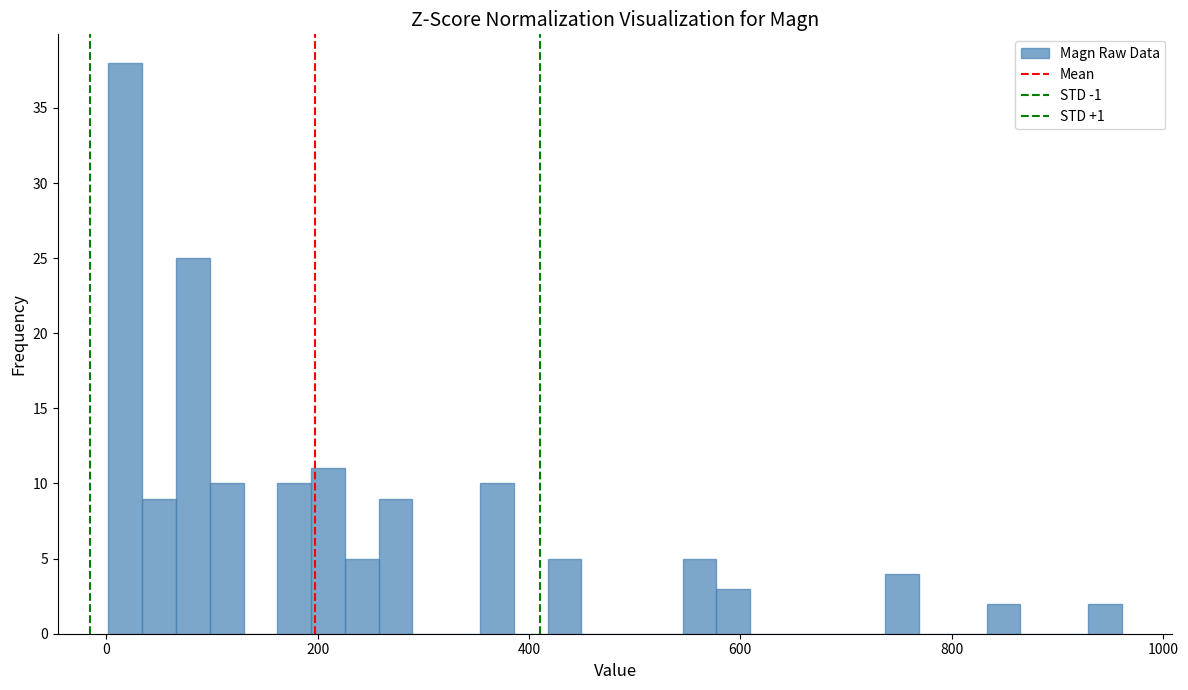

Around what value on the x-axis is the tallest bar? Give the approximate position of its centre, as read against the axis.

20